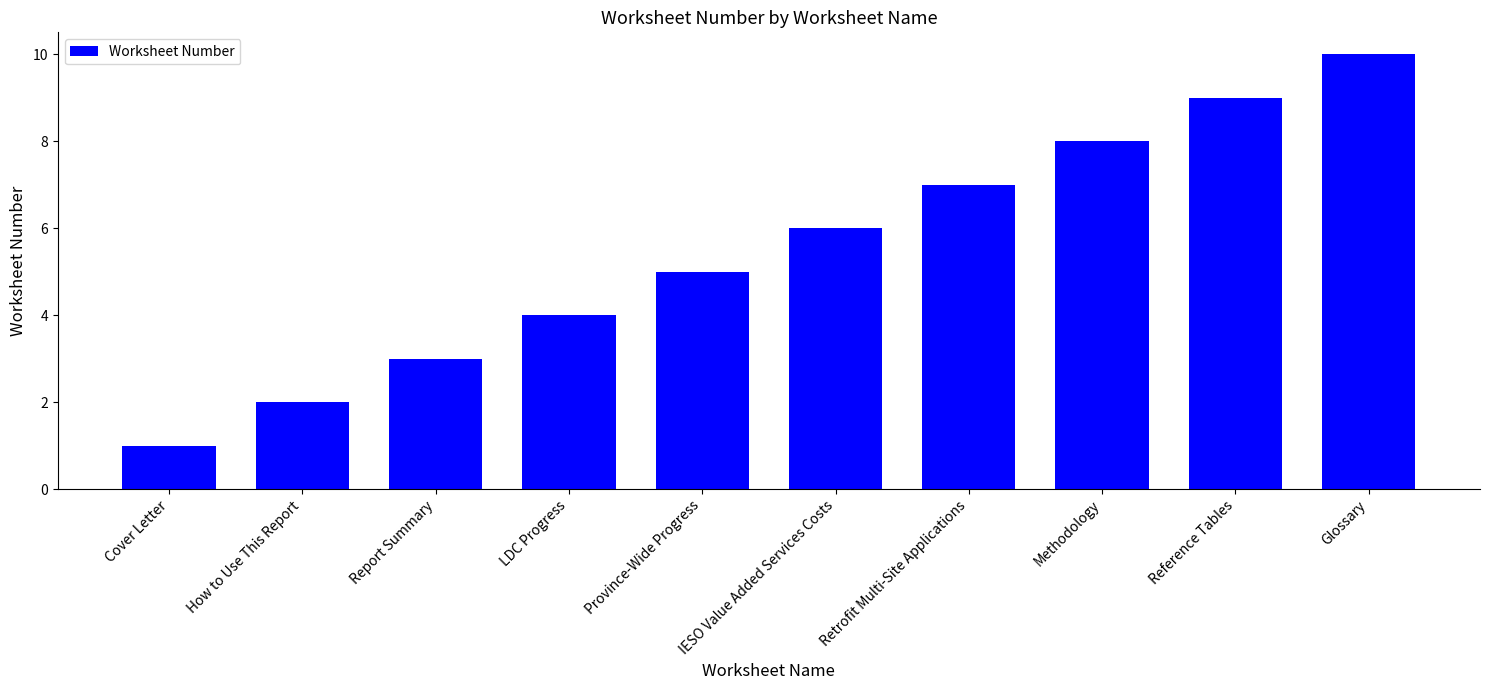

What position from the left is Report Summary?

3